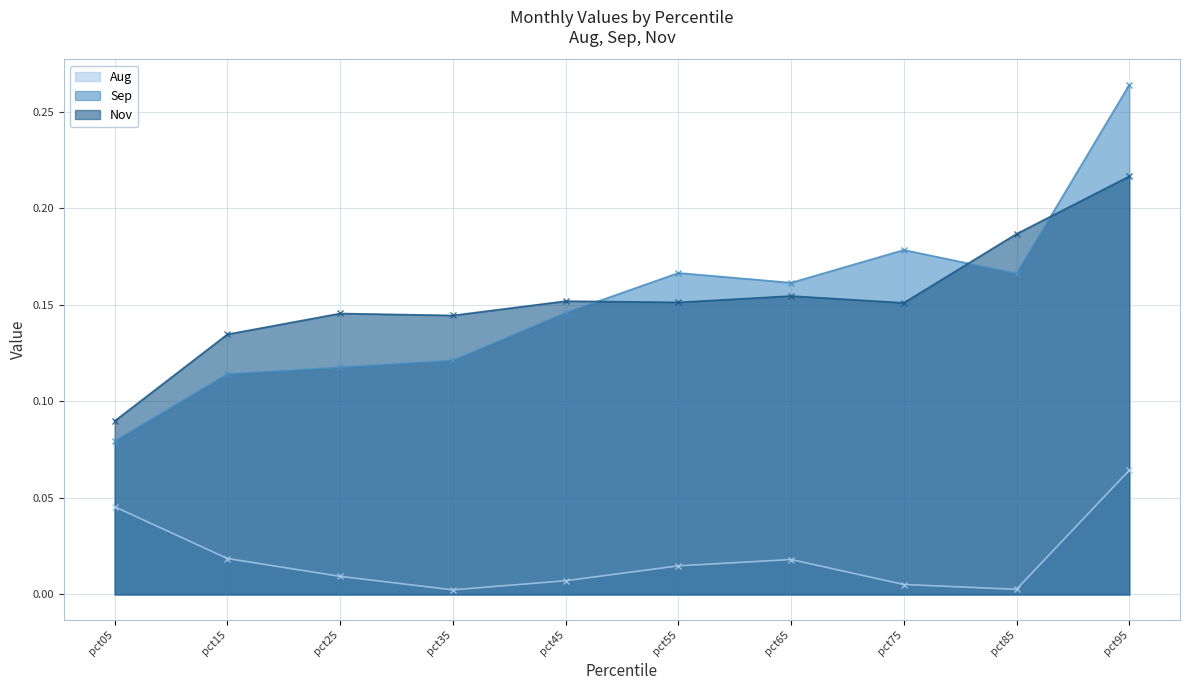

True or false: Nov and Sep cross at least once.

True